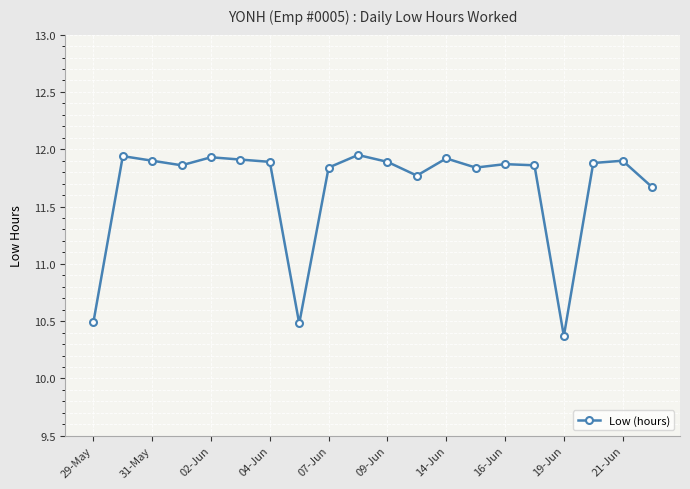

How many values exceed 11?

17